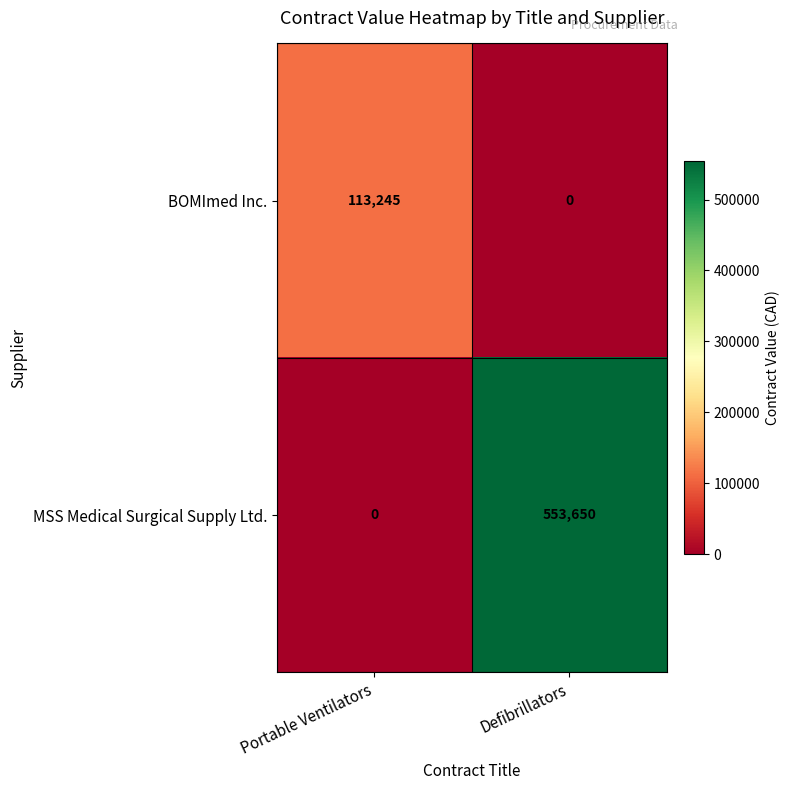

The BOMImed Inc. series shows 64775 at Portable Ventilators. True or false?

False